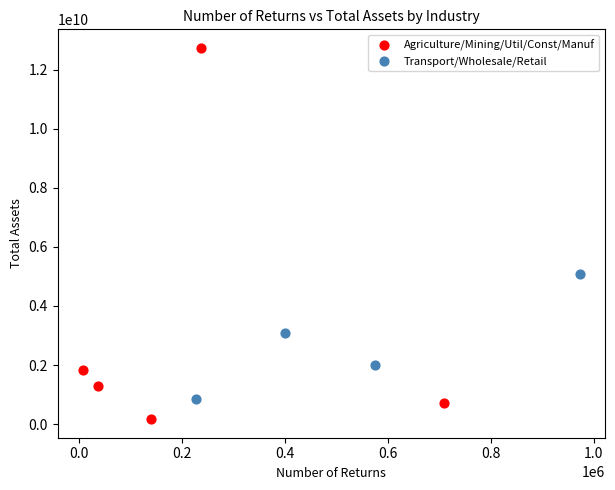

Which series reaches the minimum Y coordinate?

Agriculture/Mining/Util/Const/Manuf